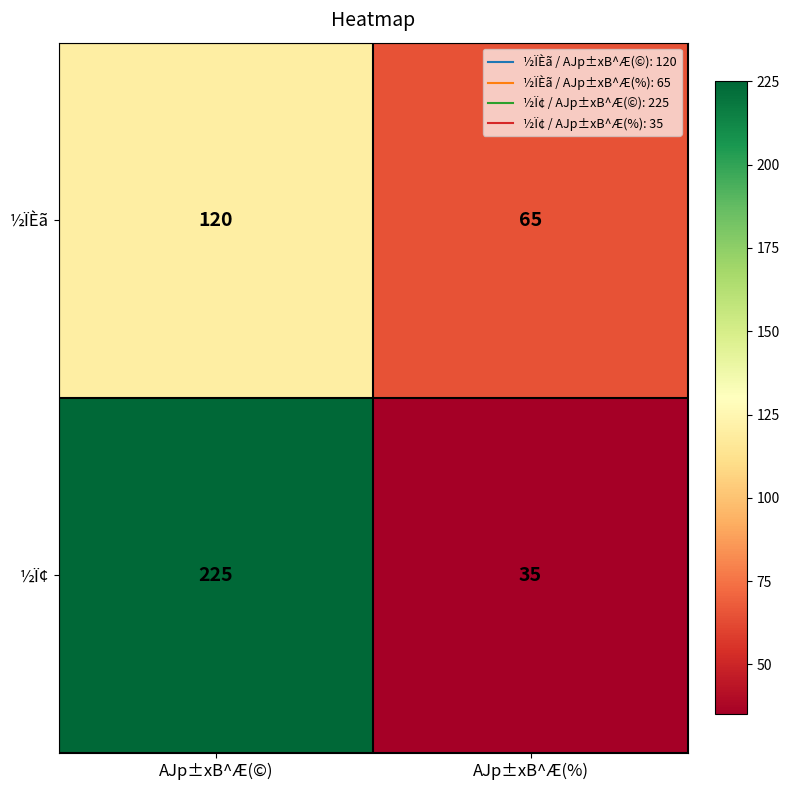

What is the difference between the highest and lowest values at AJp±xB^Æ(%)?

30